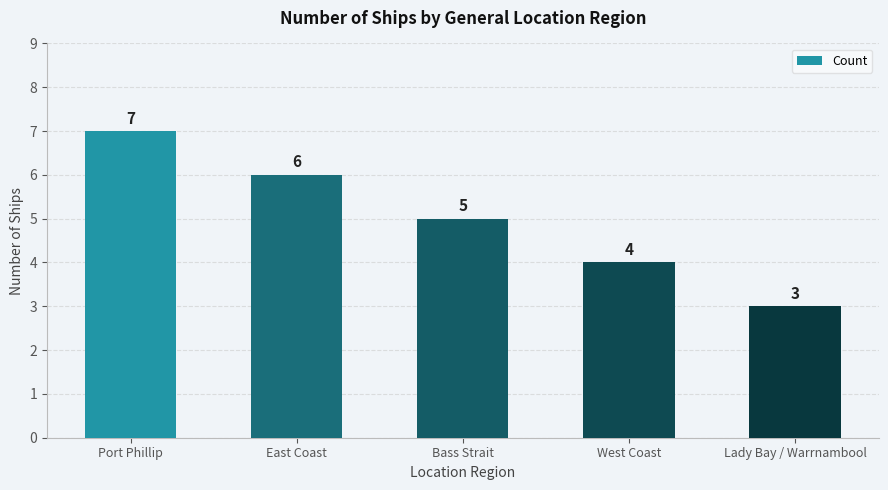

List the labels in order of value, largest first.

Port Phillip, East Coast, Bass Strait, West Coast, Lady Bay / Warrnambool